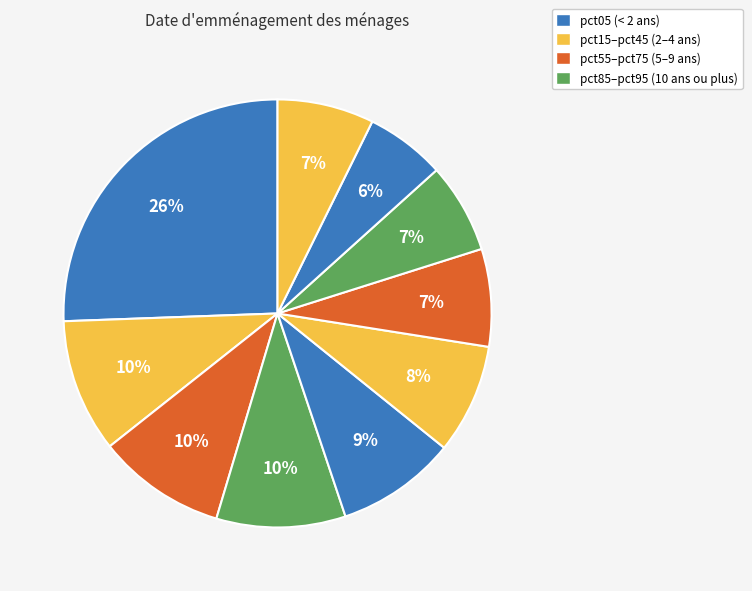

Count the number of slices in the pie.

10